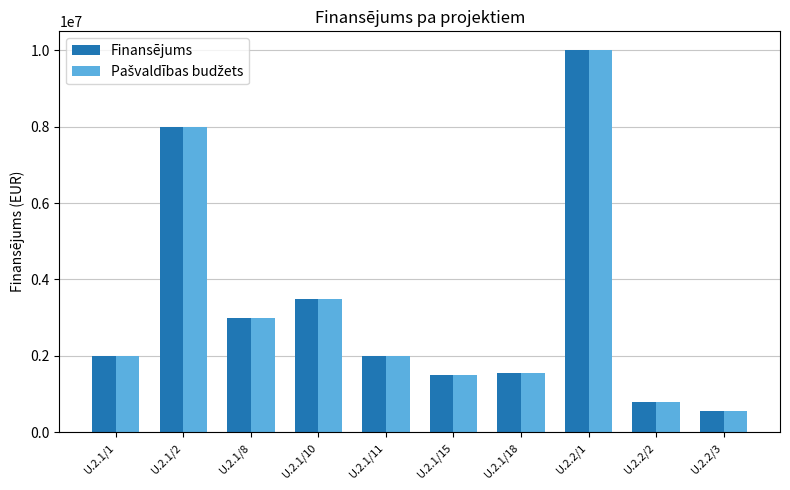

At how many categories does at least one series exceed 9627693?

1